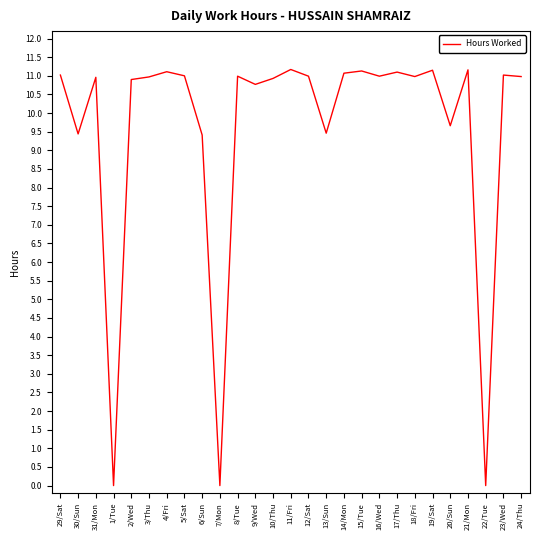

True or false: the data shows 10.9 at 2/Wed.

True